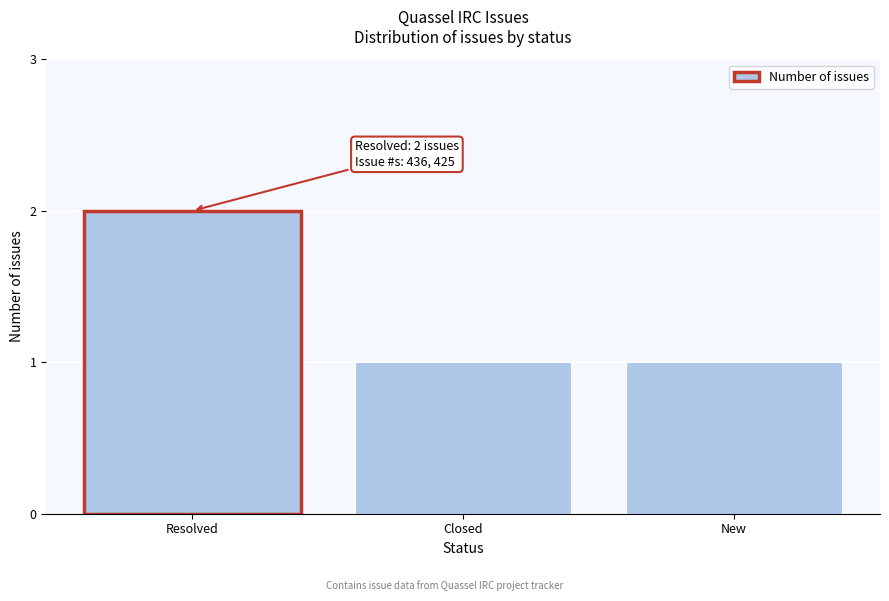

Approximately how many times larger is the value at Closed compared to Resolved?

0.5